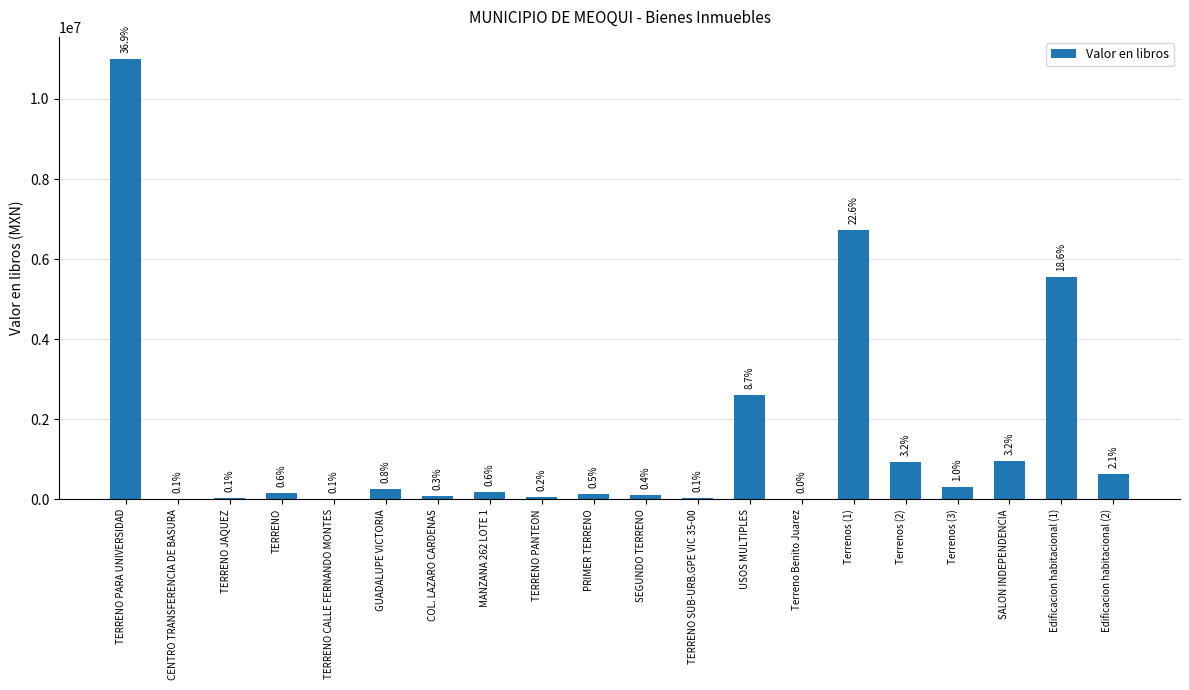

What is the sum of all values?

29805545.5